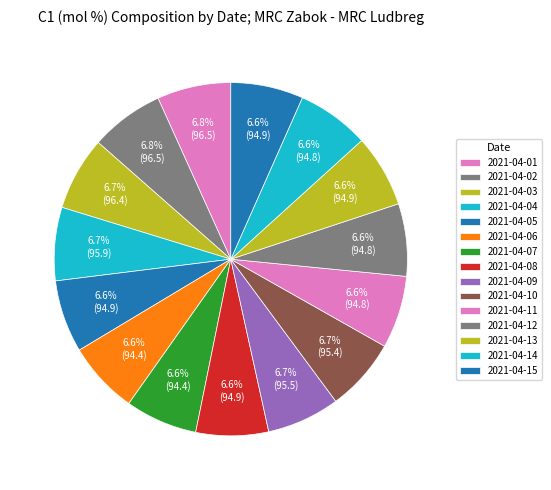

Does any single category account for the majority?

No